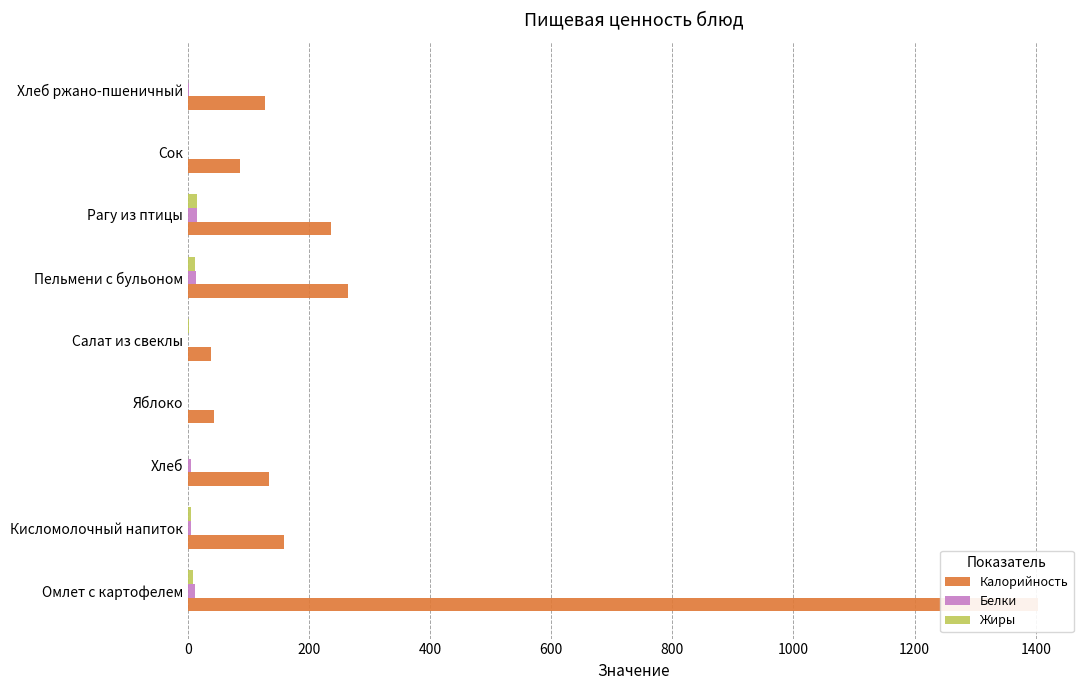

What is the highest value of the Калорийность series?

1403.0